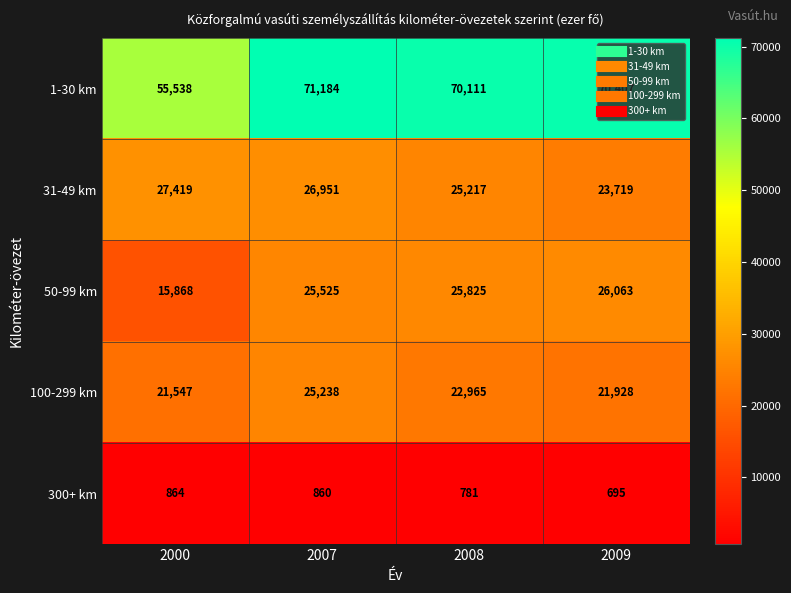

What is the spread (max minus min) of values at 2009?

69712